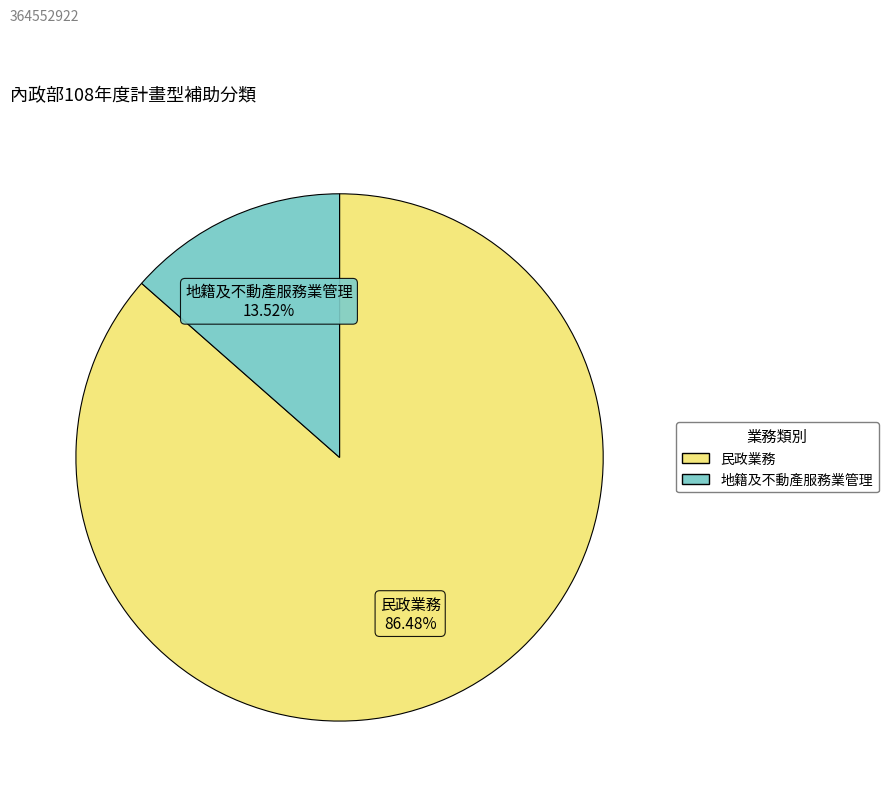

Is there any slice that represents more than half of the pie?

Yes